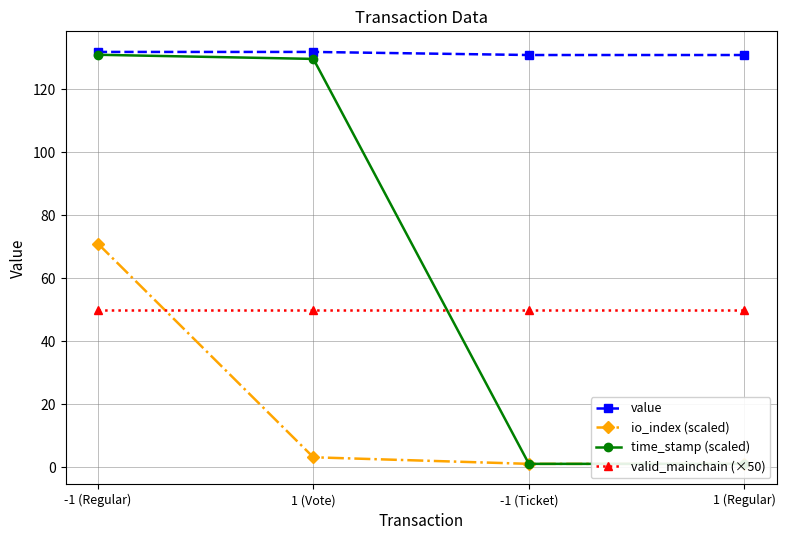

Rank the series by their maximum value, from highest to lowest.

value, time_stamp (scaled), io_index (scaled), valid_mainchain (×50)